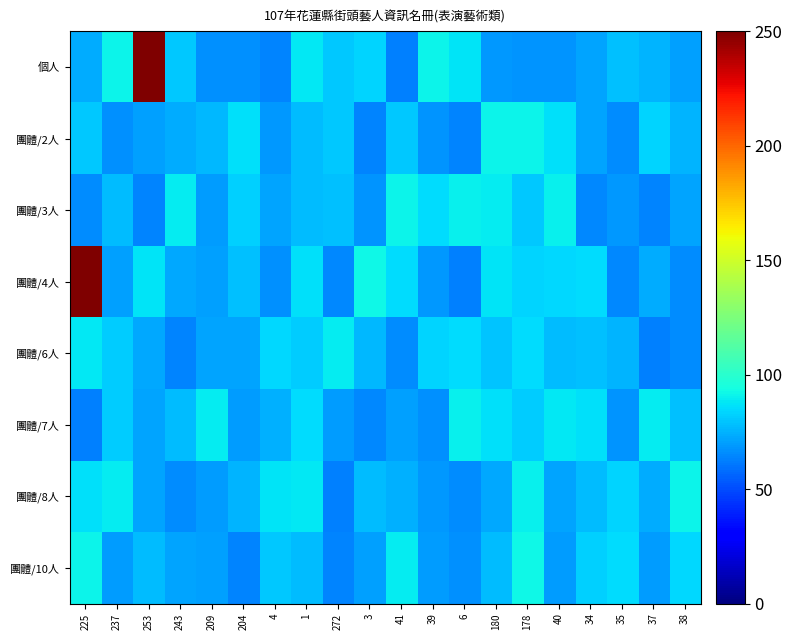

What is the smallest value displayed?

62.7